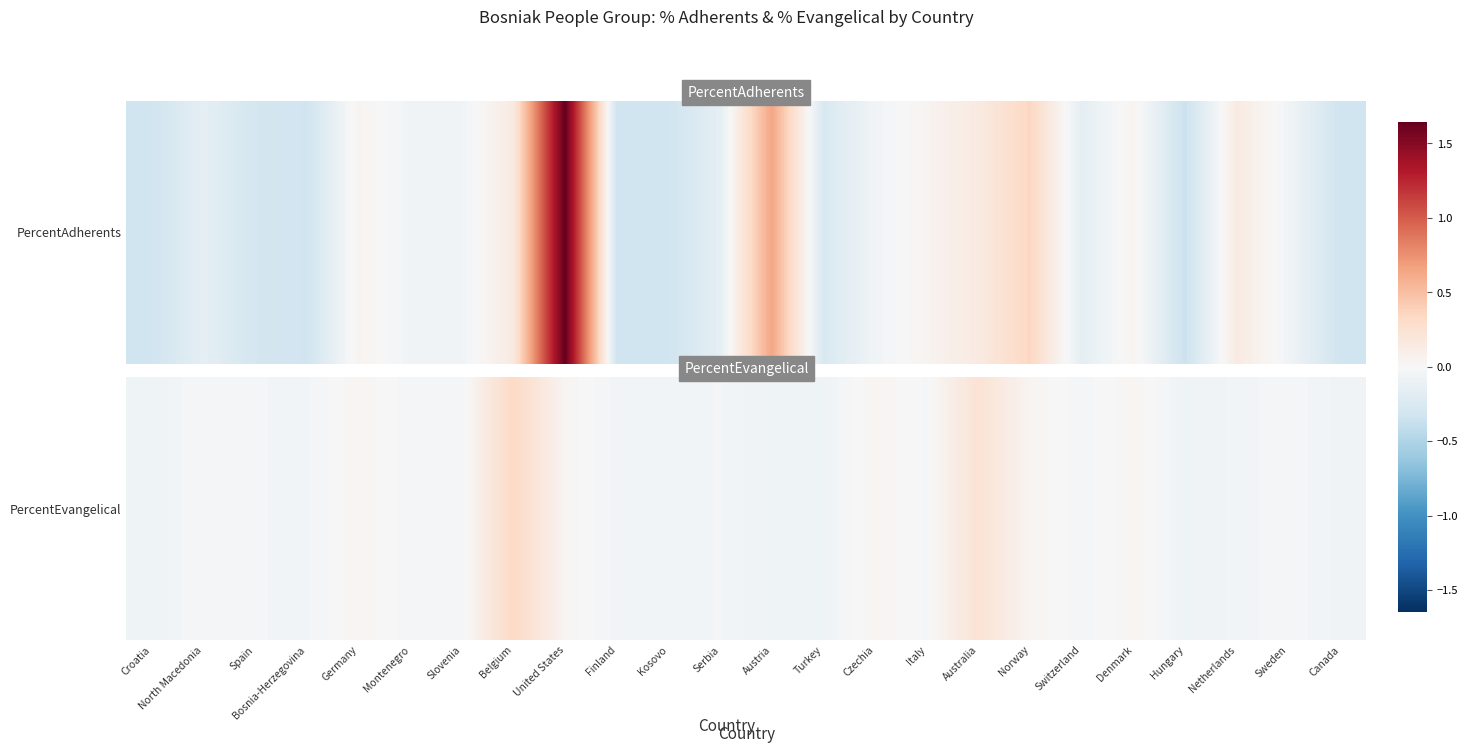

How many data points are less than 0?

17